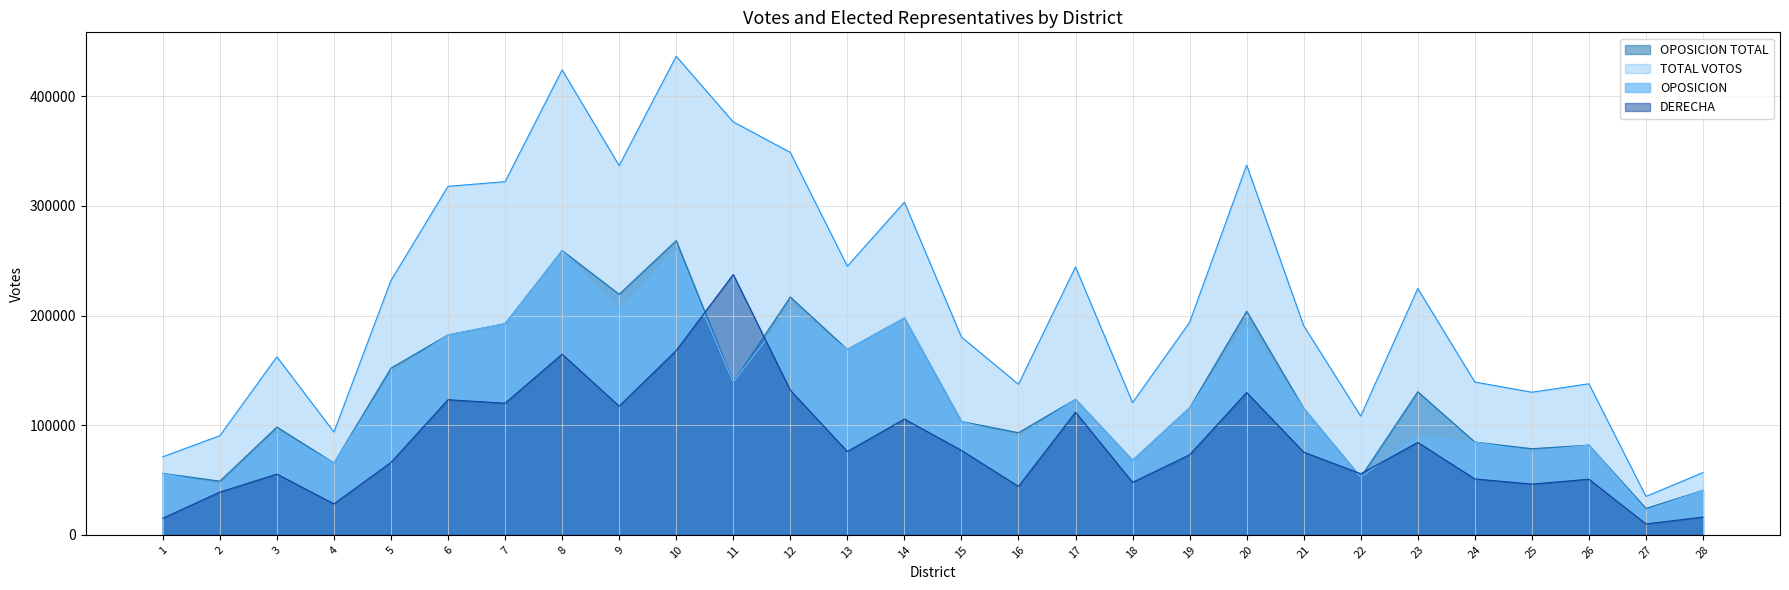

At which category is the sum across all series the highest?

10